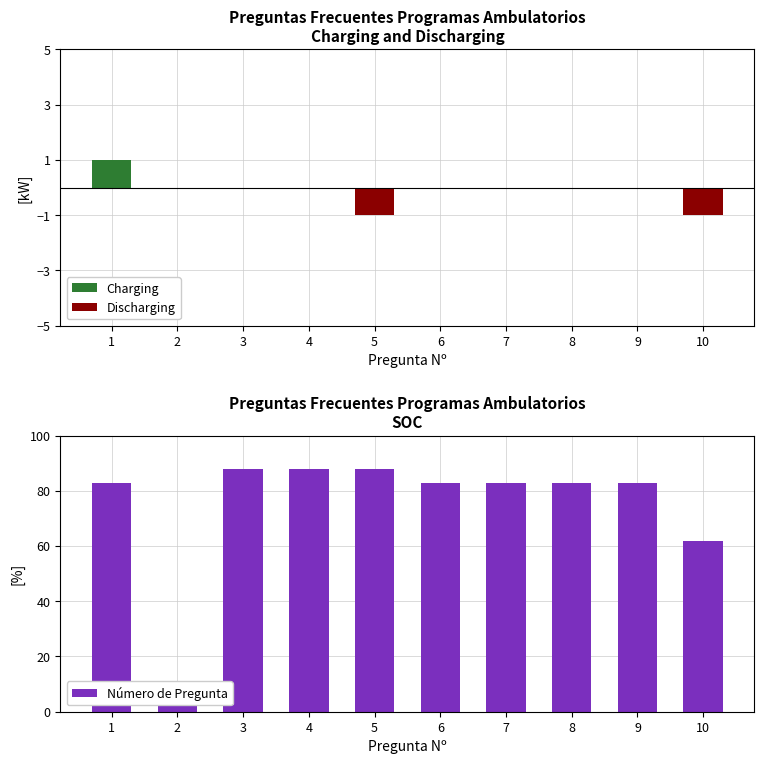

Reading left to right, list all the values displayed in this chart.

Charging: 1=1	2=0	3=0	4=0	5=0	6=0	7=0	8=0	9=0	10=0
Discharging: 1=0	2=0	3=0	4=0	5=-1	6=0	7=0	8=0	9=0	10=-1
Número de Pregunta: 1=83	2=5	3=88	4=88	5=88	6=83	7=83	8=83	9=83	10=62